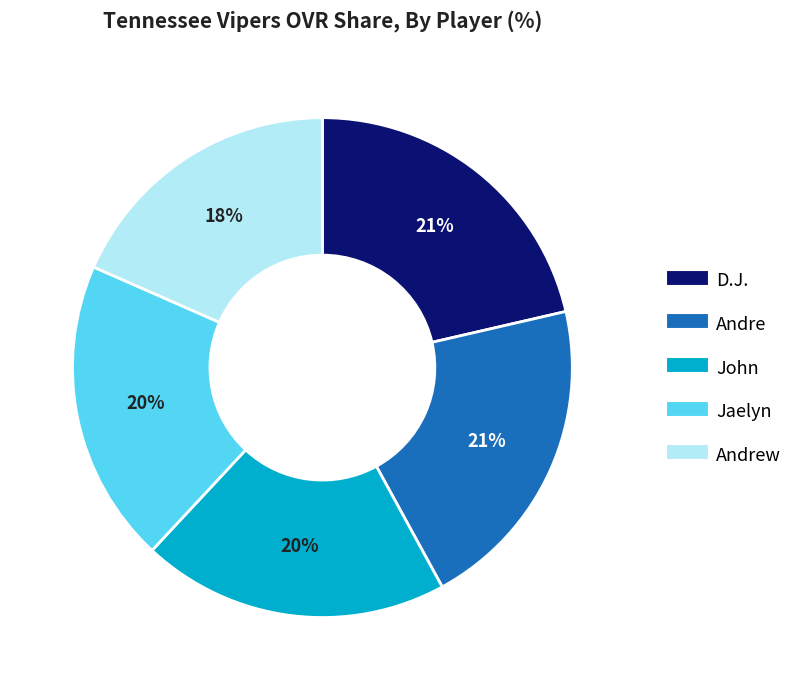

To the nearest percent, what is the average slice percentage?

20%